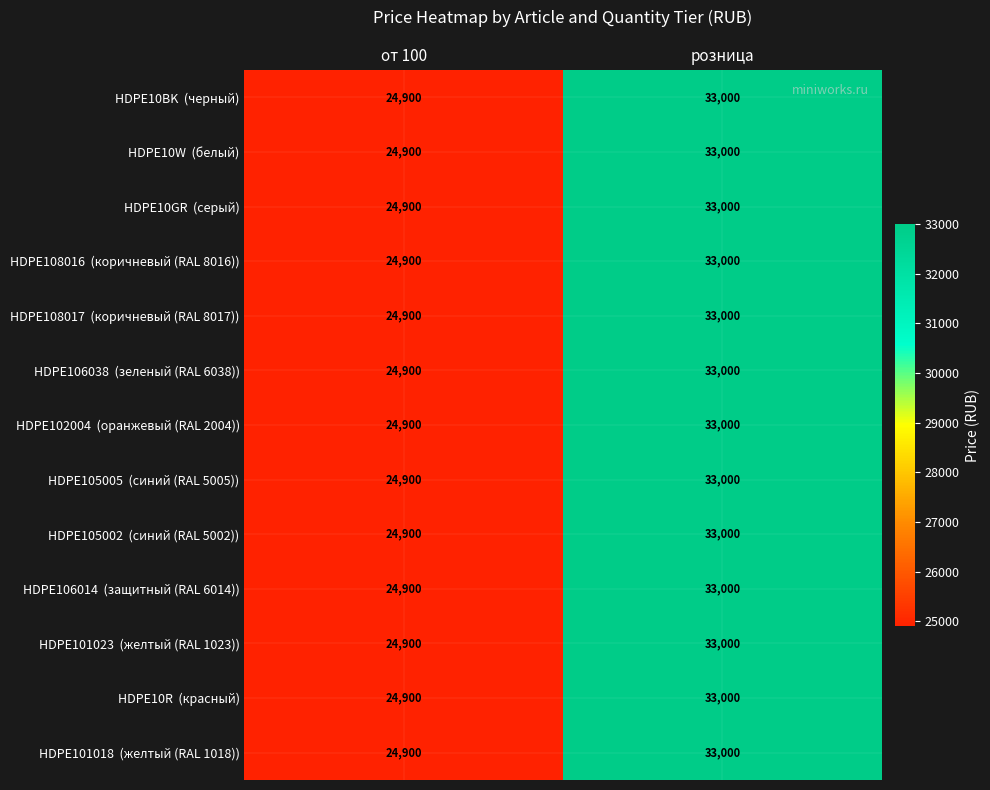

At which category is the sum across all series the highest?

розница